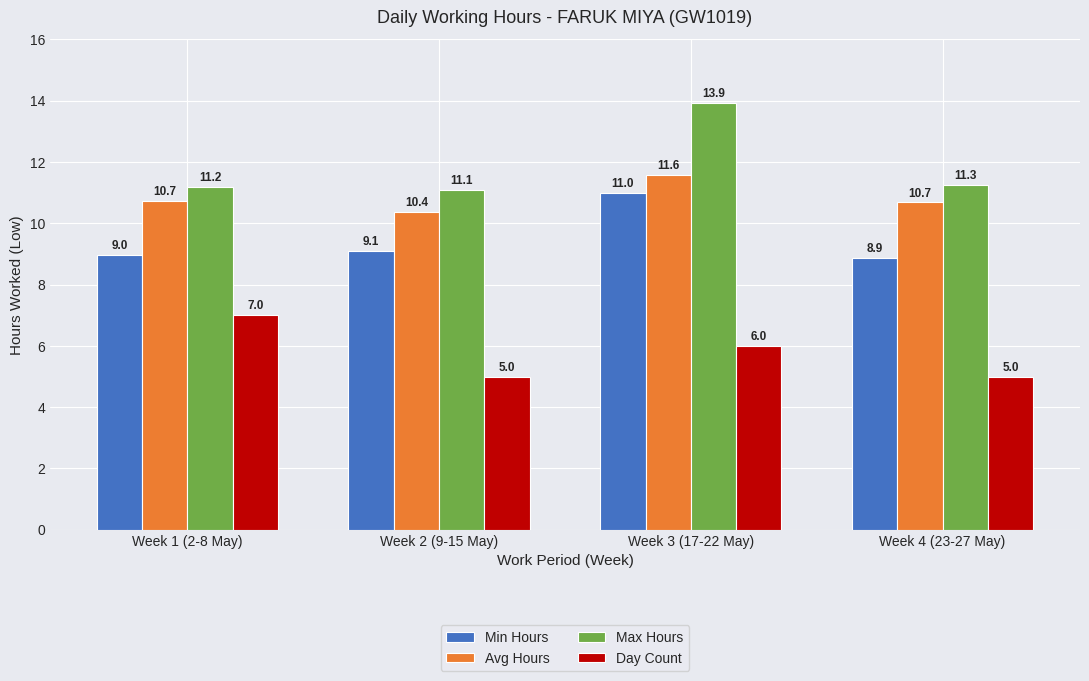

What is the value of the Day Count bar at the 2nd from the left?

5.0